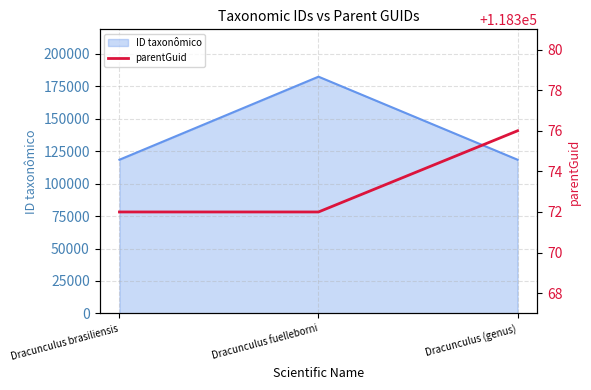

Which has a higher value, Dracunculus brasiliensis or Dracunculus (genus)?

Dracunculus (genus)